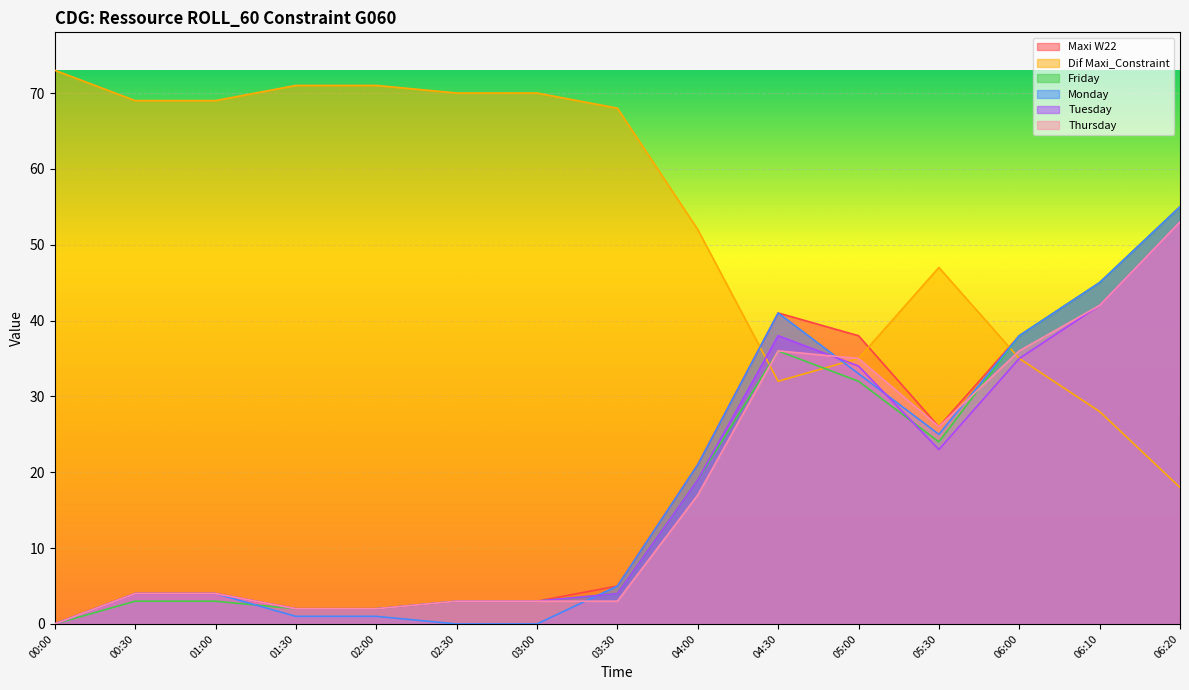

How many lines are shown in the chart?

6